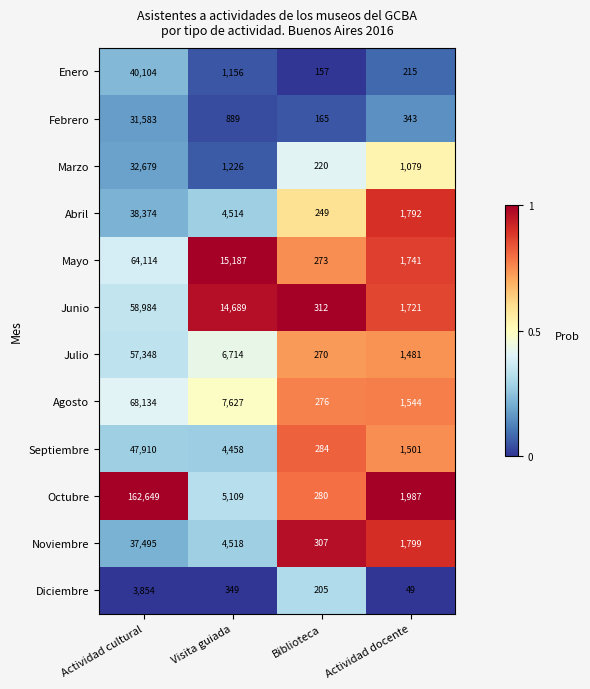

At Visita guiada, list the series in order from largest to smallest.

Mayo, Junio, Agosto, Julio, Octubre, Noviembre, Abril, Septiembre, Marzo, Enero, Febrero, Diciembre